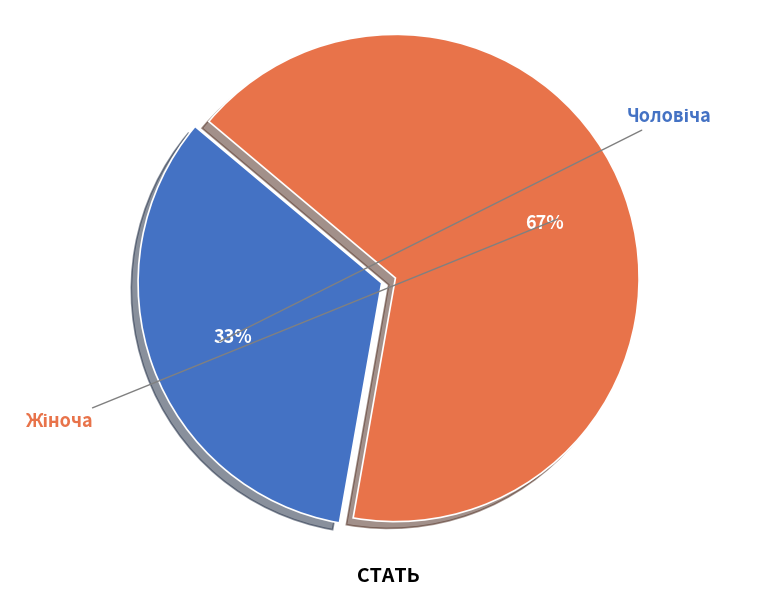

Does any single category account for the majority?

Yes